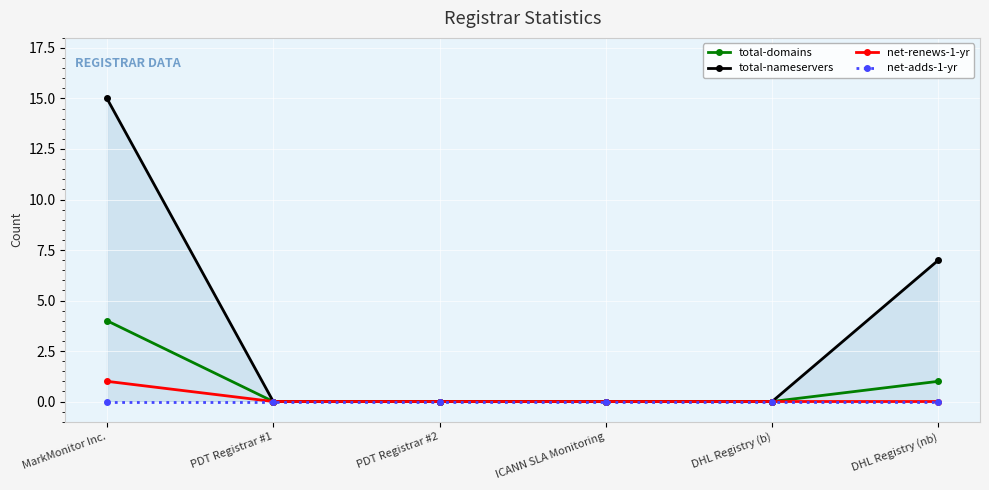

True or false: total-domains has more than 0 interior local peaks.

False